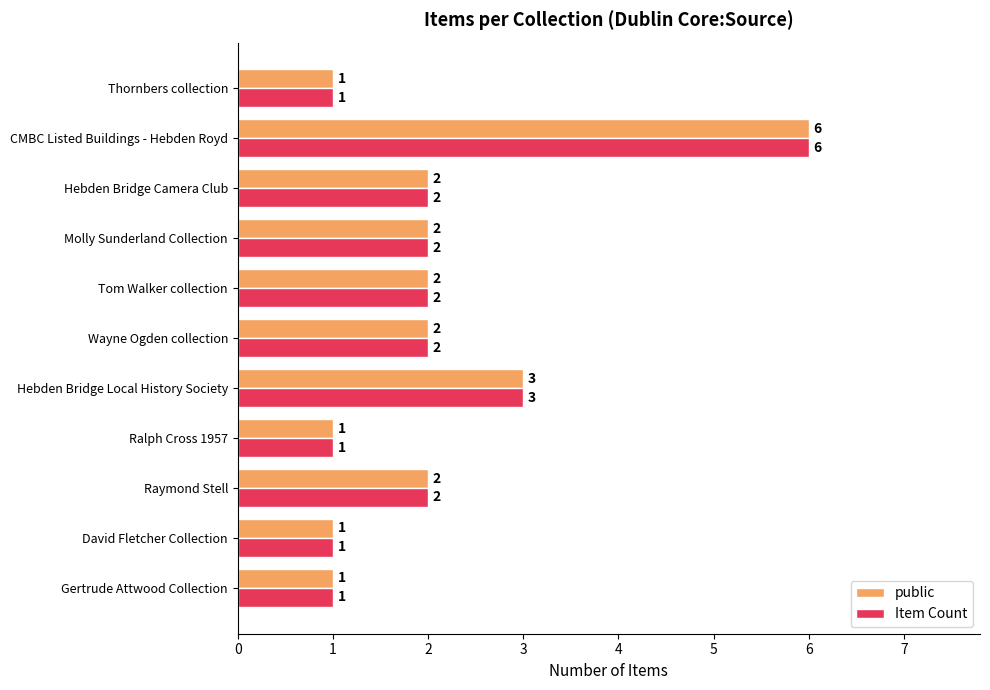

Is the value of Item Count at CMBC Listed Buildings - Hebden Royd greater than the value of public at David Fletcher Collection?

Yes